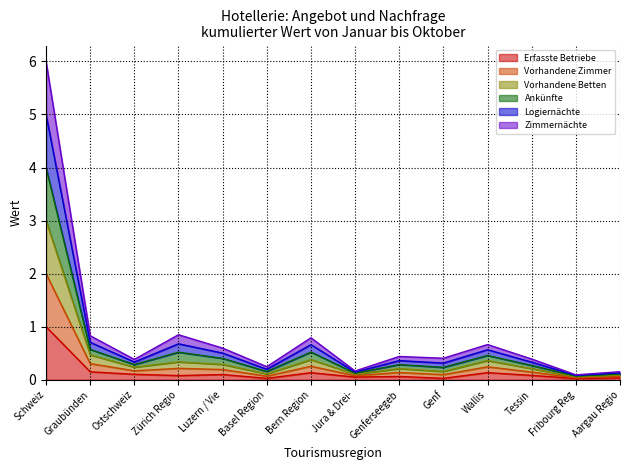

What are all the series names shown in the legend?

Erfasste Betriebe, Vorhandene Zimmer, Vorhandene Betten, Ankünfte, Logiernächte, Zimmernächte